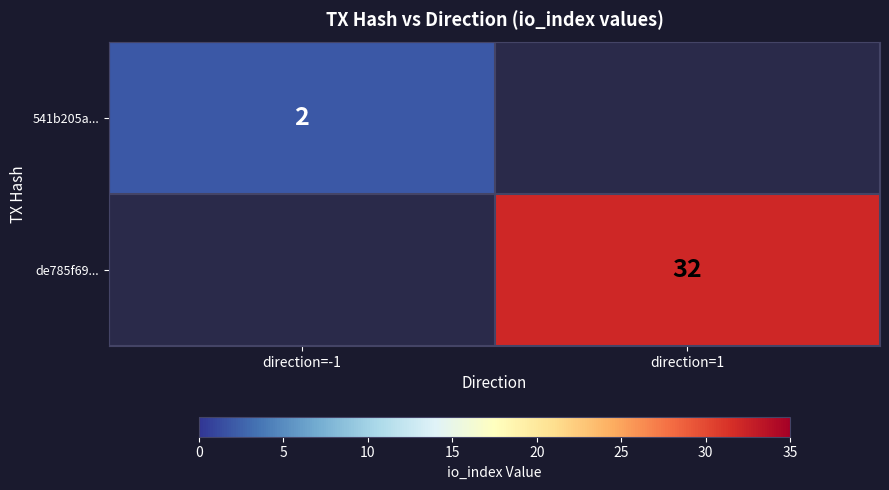

Which label corresponds to the smallest value in the chart?

direction=-1